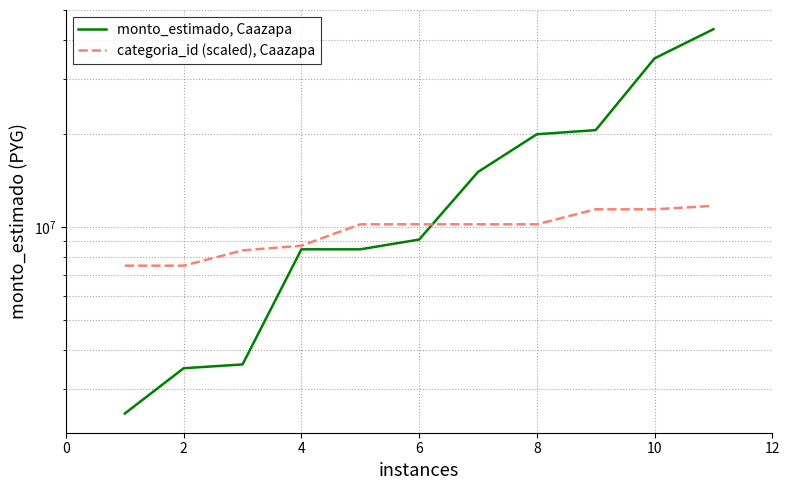

Which series has the largest range (max minus min)?

monto_estimado, Caazapa